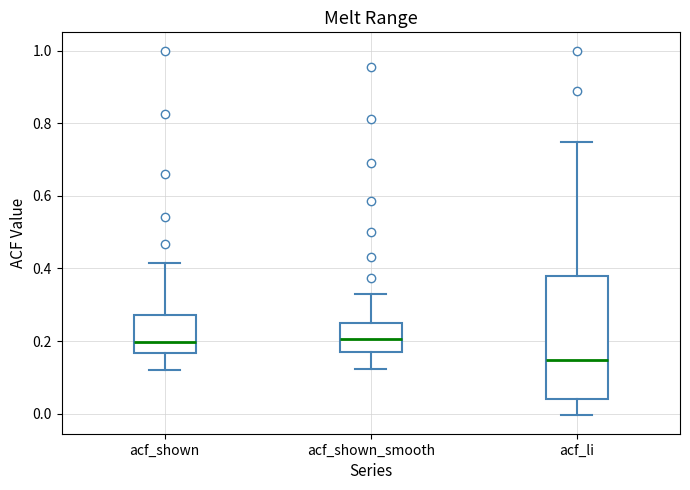

Which box is the tallest, from its lower edge to its upper edge?

acf_li